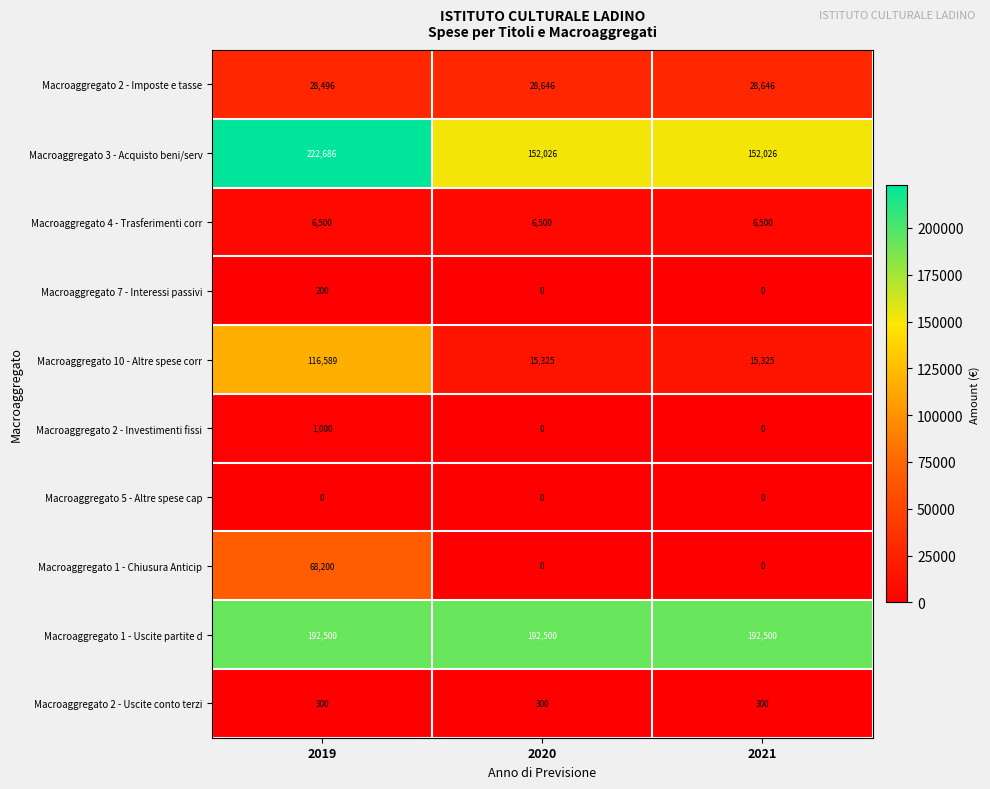

How many categories are shown in the chart?

3